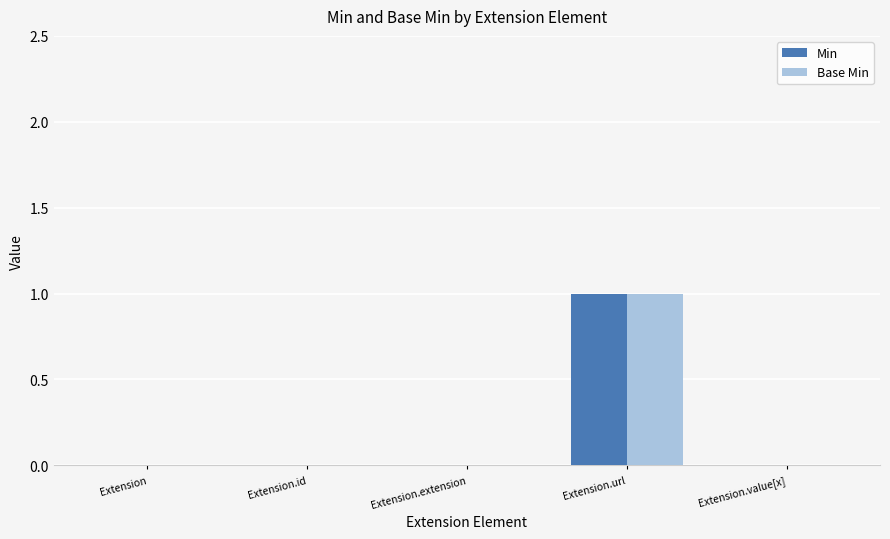

Which label corresponds to the largest value in the chart?

Extension.url